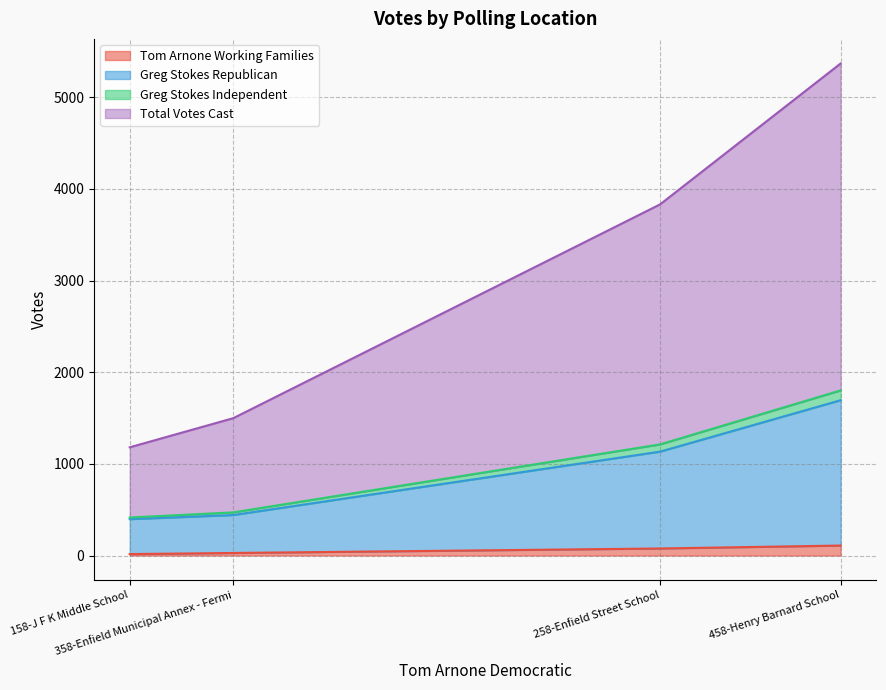

What is the difference between the highest and lowest values at 258-Enfield Street School?

2542